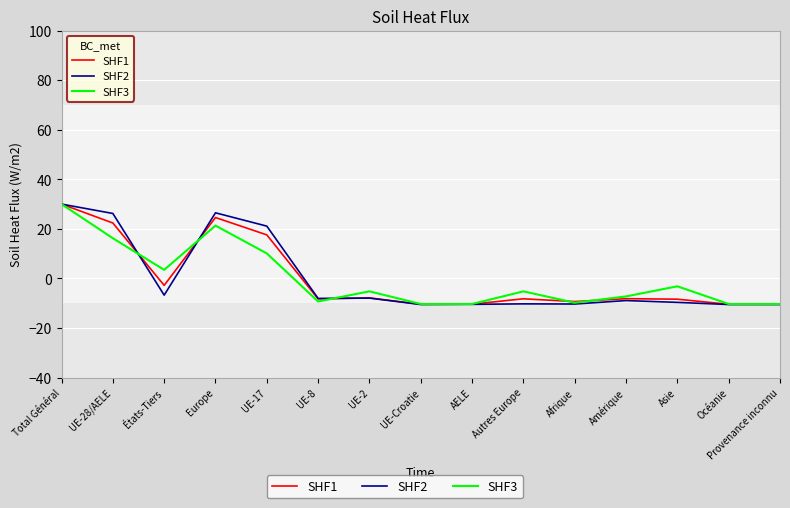

Which series has the widest spread of values?

SHF2